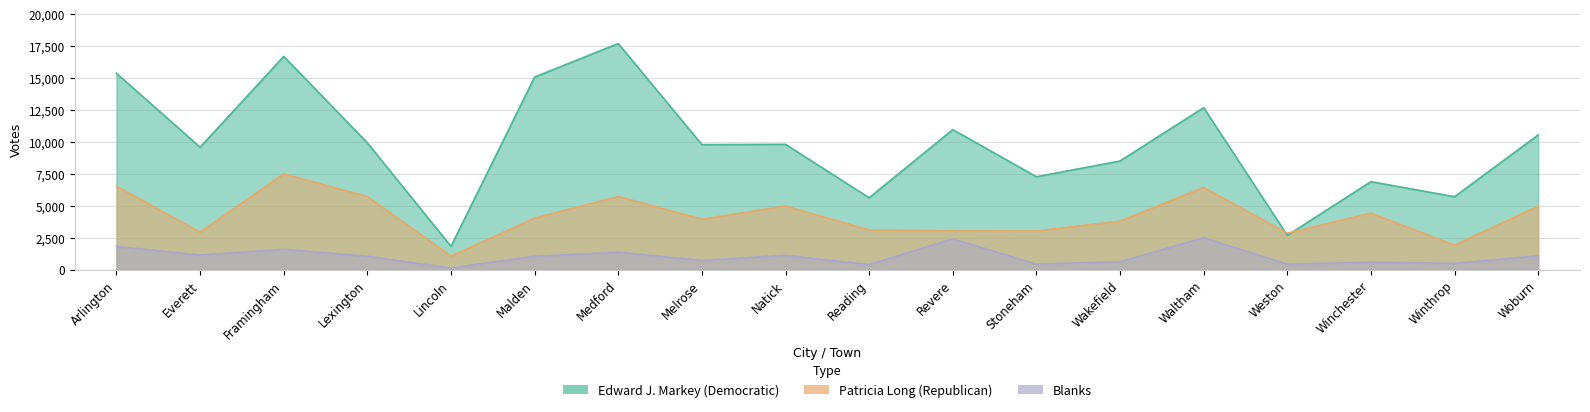

Which series has the largest range (max minus min)?

Edward J. Markey (Democratic)